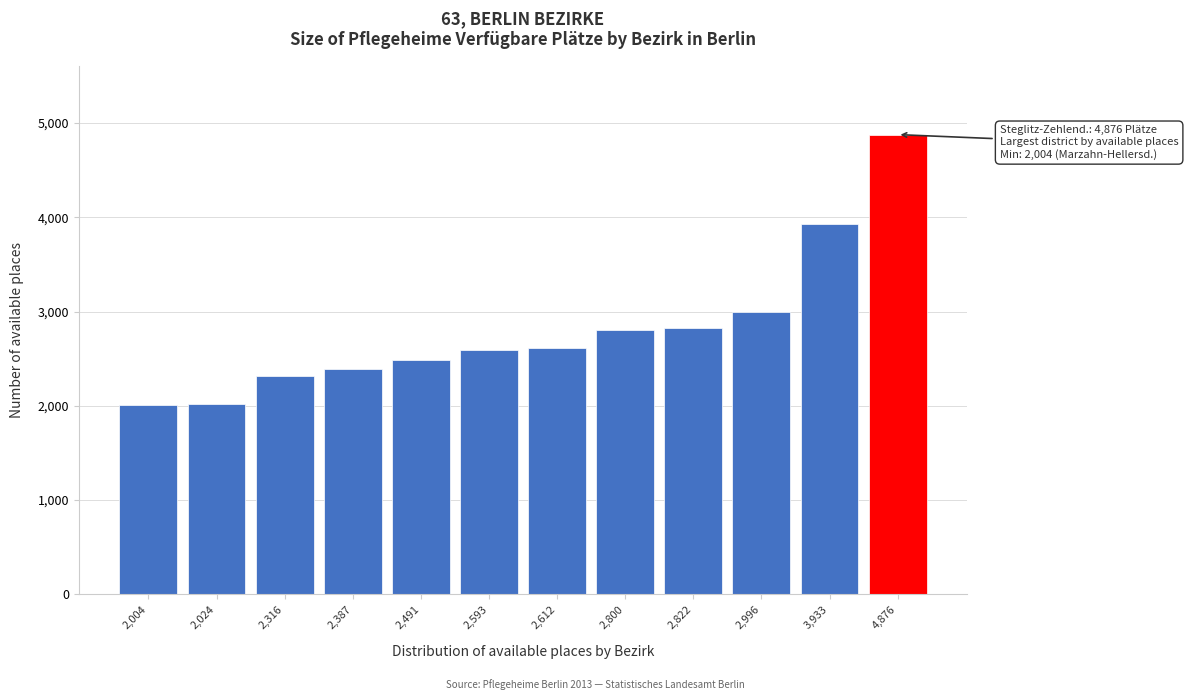

The value at 2,800 is 758. True or false?

False